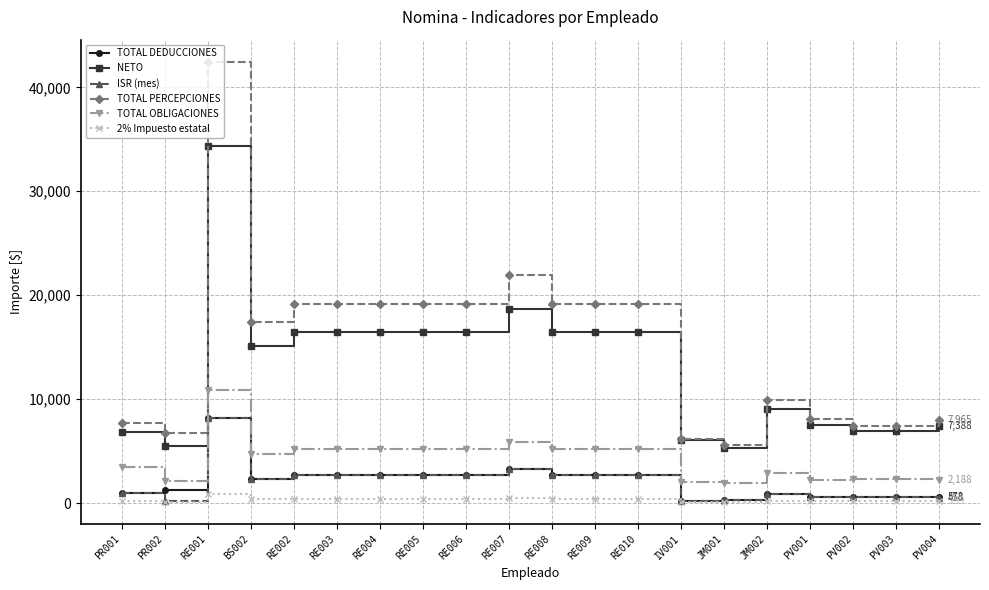

What position from the left is PR001?

1